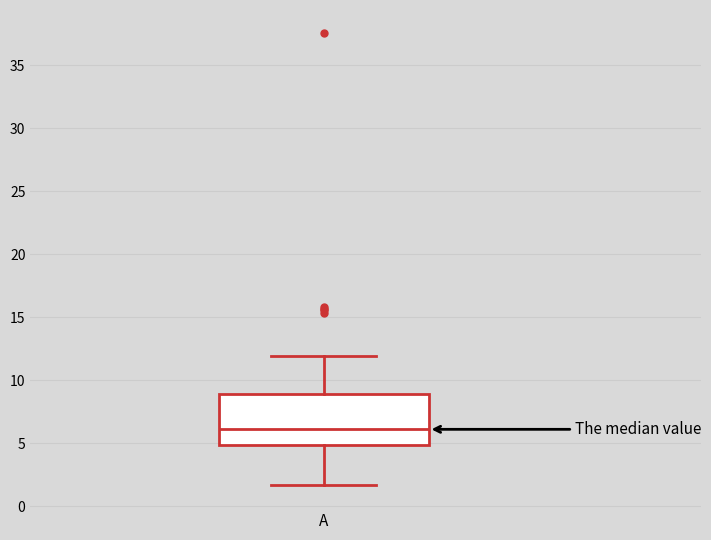

Where is the lower edge of the box for A on the y-axis? The values are not printed on the chart, so give them approximately, as read against the axis.

5.0